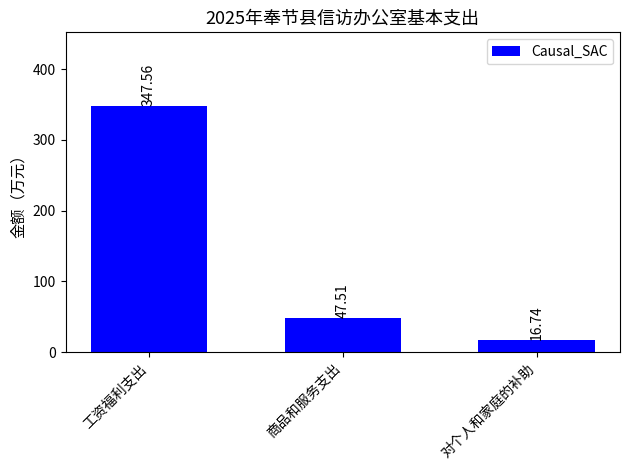

What is the ratio of the value at 商品和服务支出 to the value at 工资福利支出?

0.1